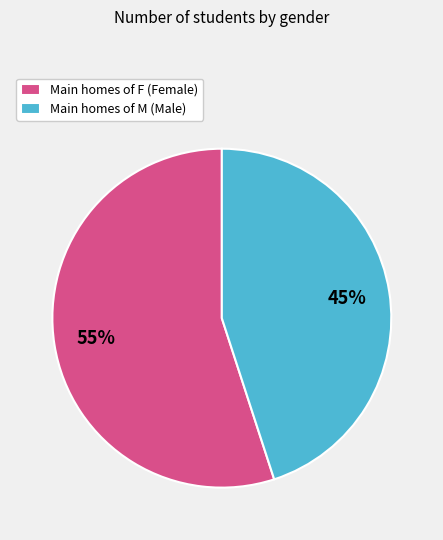

The Main homes of M (Male) slice represents 45% of the pie. True or false?

True